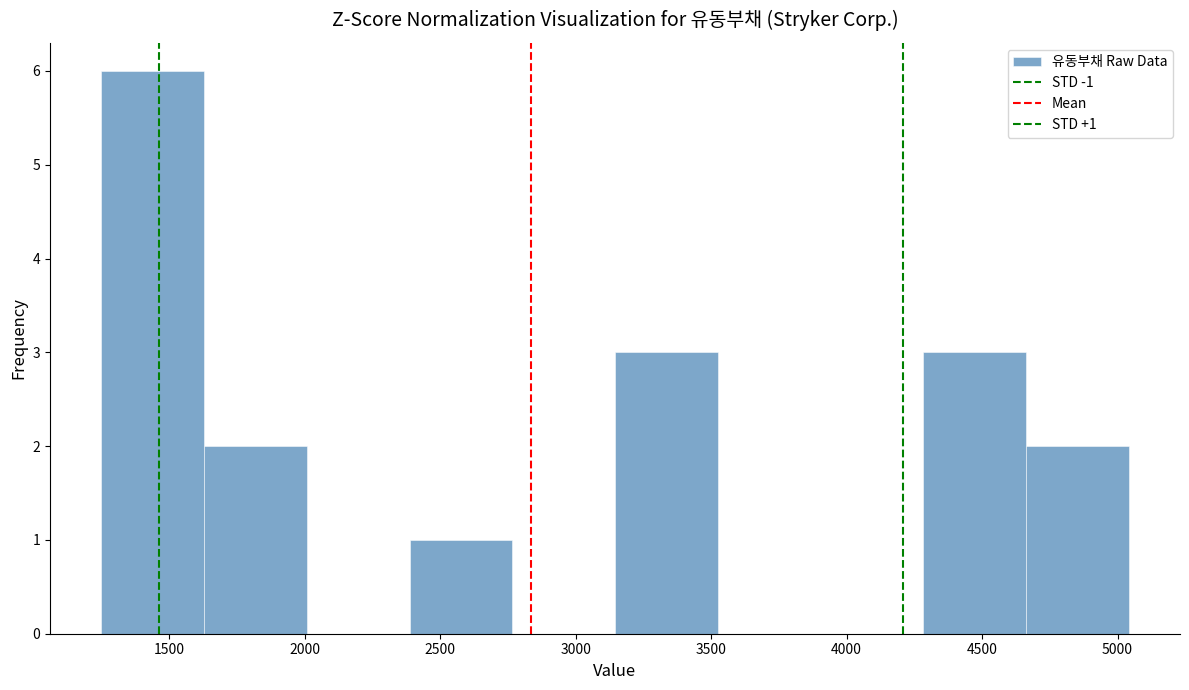

Which range on the x-axis has the tallest bar?

1250 to 1650